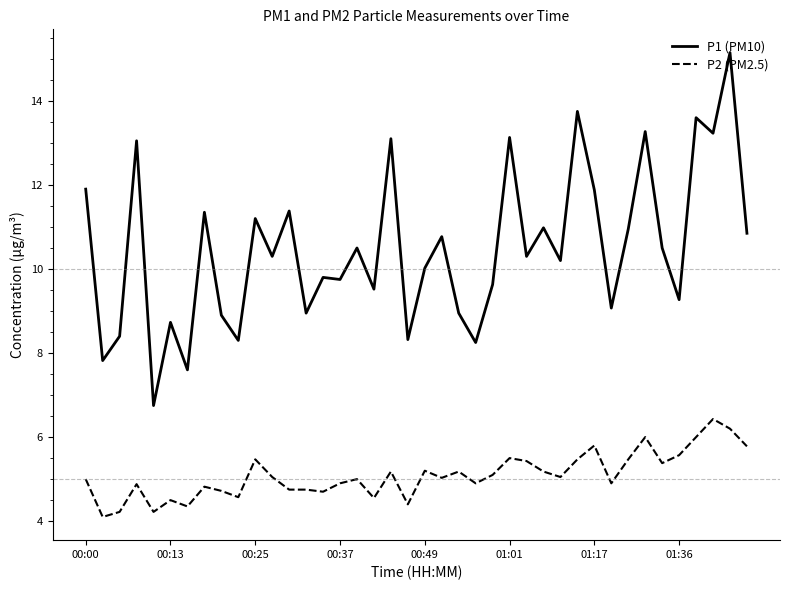

In P1 (PM10), how many points are lower than both neighbors (excluding endpoints)?

15